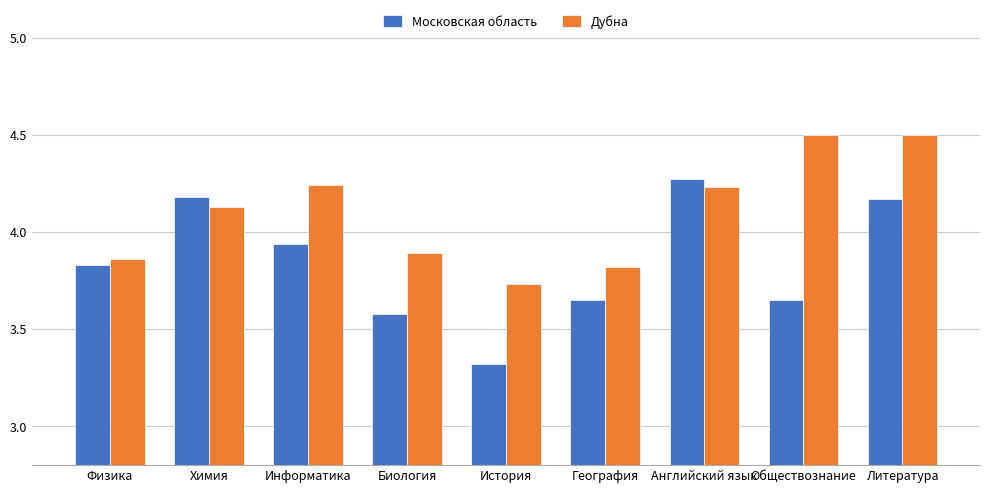

Which series has the largest total across all categories?

Дубна